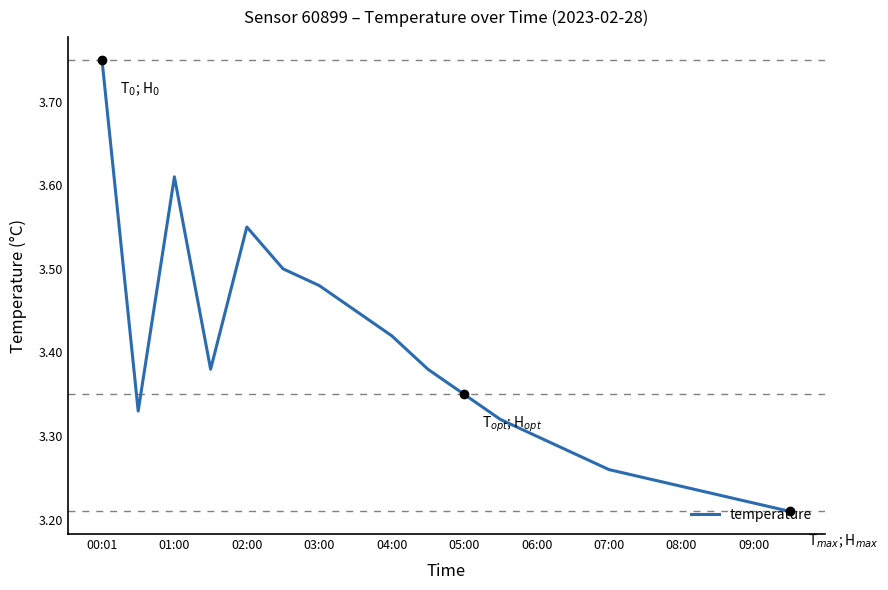

Does the chart display data point markers on the line(s)?

No